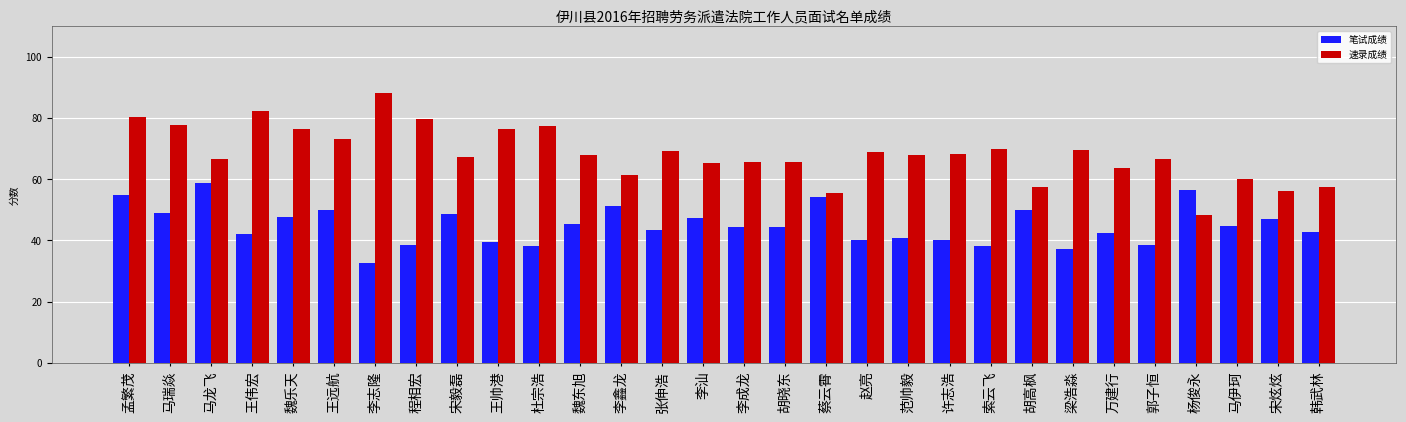

What is the value of the 笔试成绩 bar at the 26th from the left?

38.6